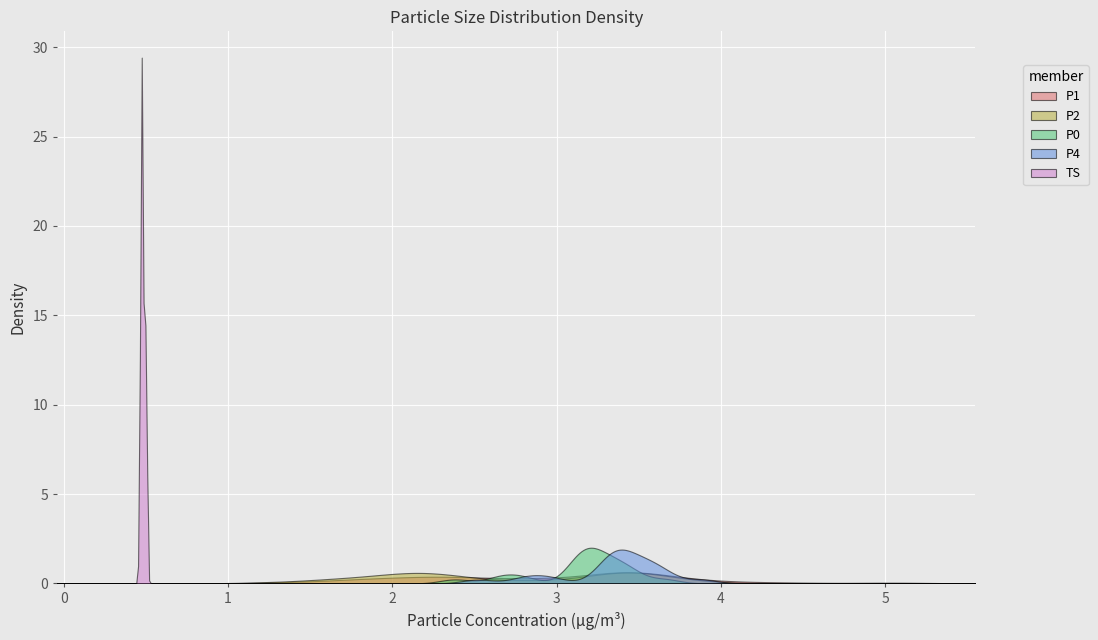

True or false: P1 and TS cross at least once.

False